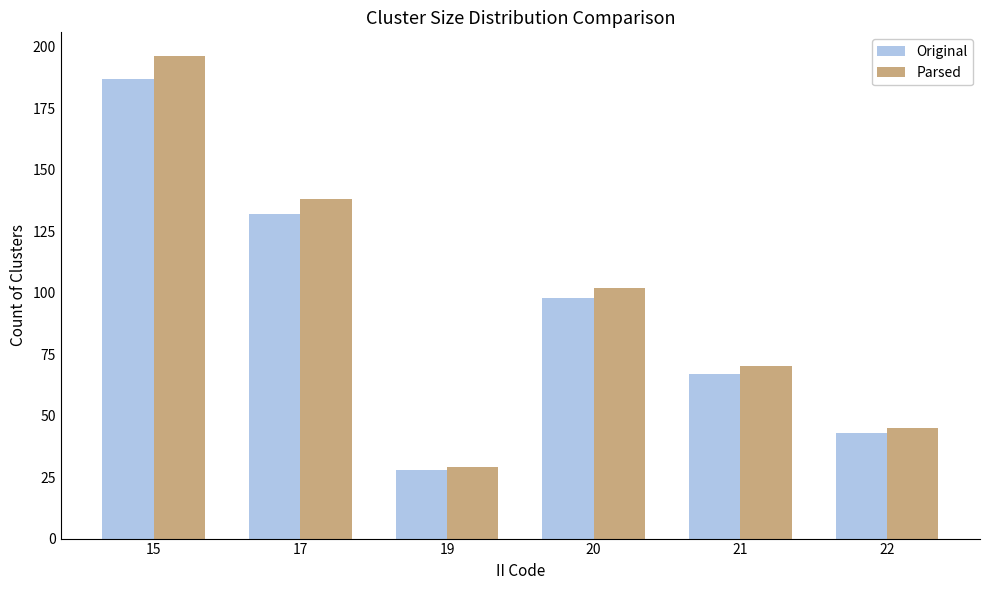

True or false: Parsed has a value of 102 at 20.

True